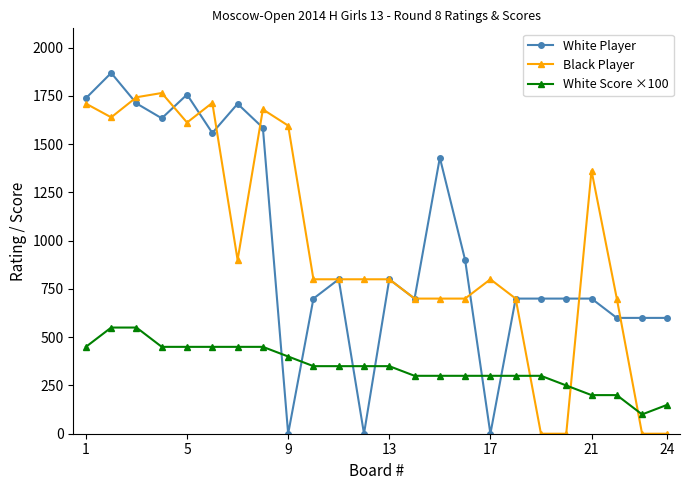

What is the difference between the second highest and minimum values in the White Score ×100 series?

450